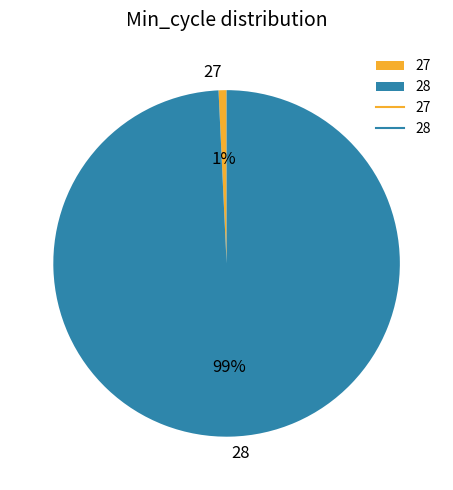

What is the smallest slice in the pie chart?

27